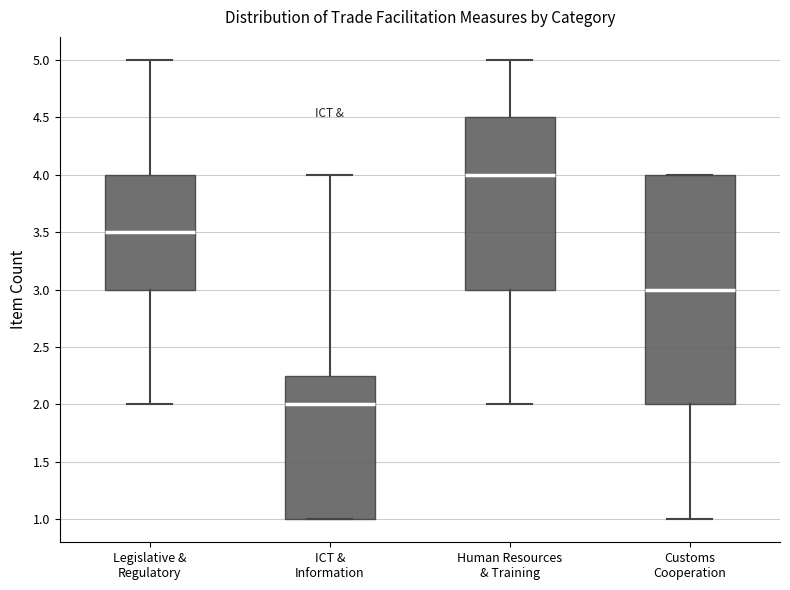

Where does the lower whisker of the box for Human Resources & Training end on the y-axis? The values are not printed on the chart, so give them approximately, as read against the axis.

2.00